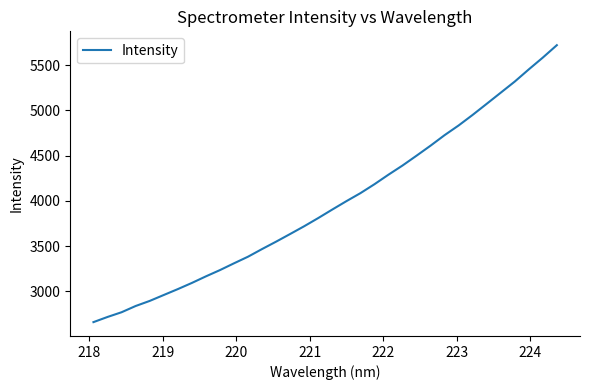

Count the number of categories in the chart.

34